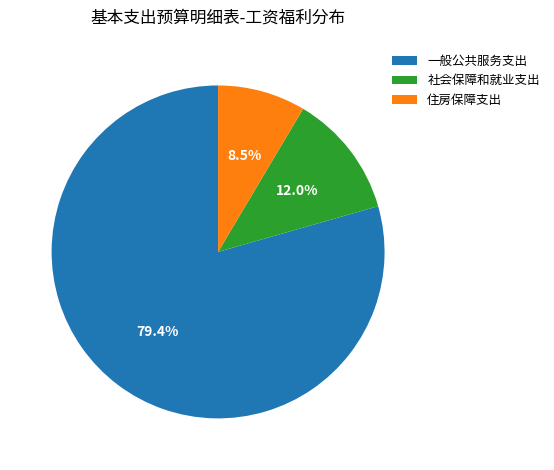

The 住房保障支出 slice represents 19% of the pie. True or false?

False